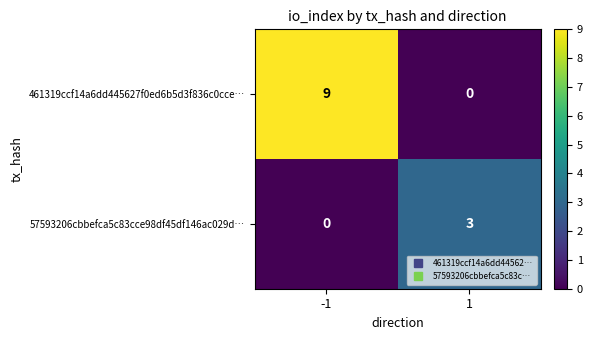

Rank the series by their average value, from highest to lowest.

461319ccf14a6dd445627f0ed6b5d3f836c0cce…, 57593206cbbefca5c83cce98df45df146ac029d…